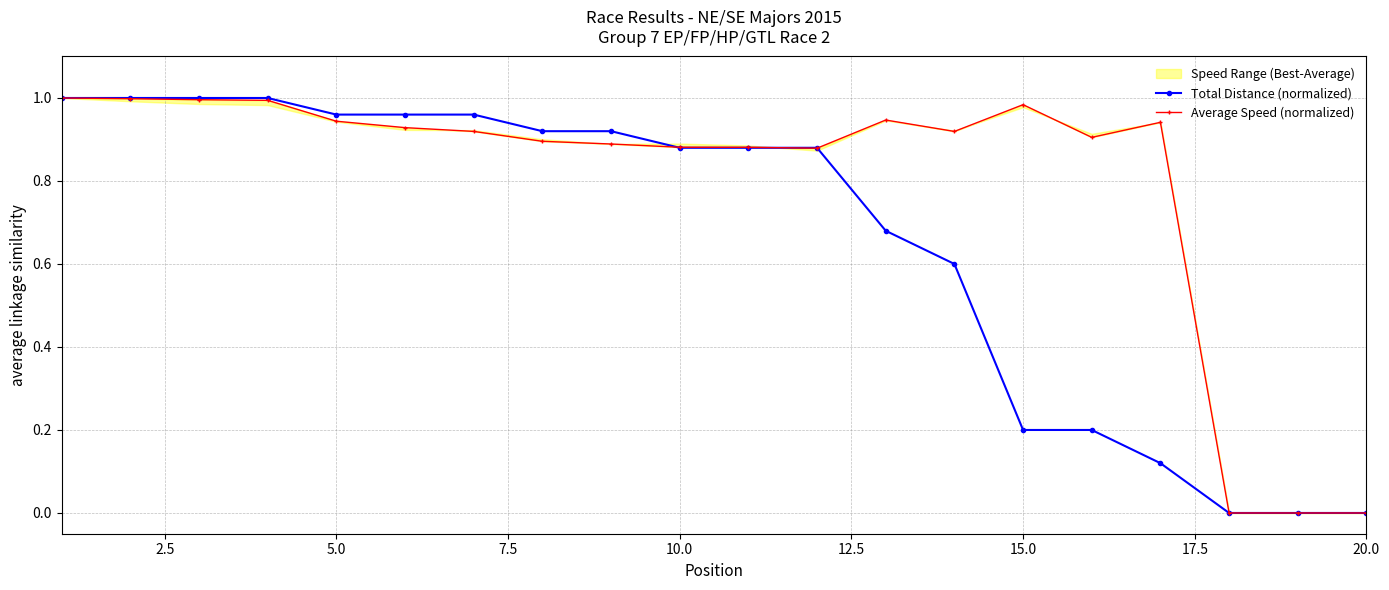

The value of Total Distance (normalized) at 5.0 is 0.4. True or false?

False